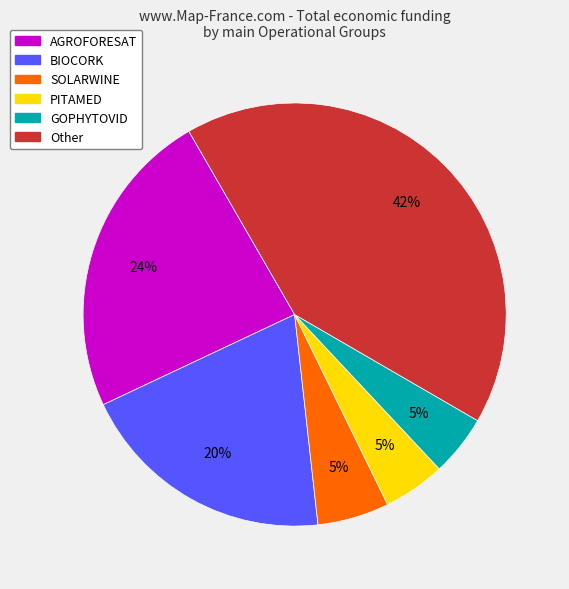

To the nearest percent, what is the average slice percentage?

17%